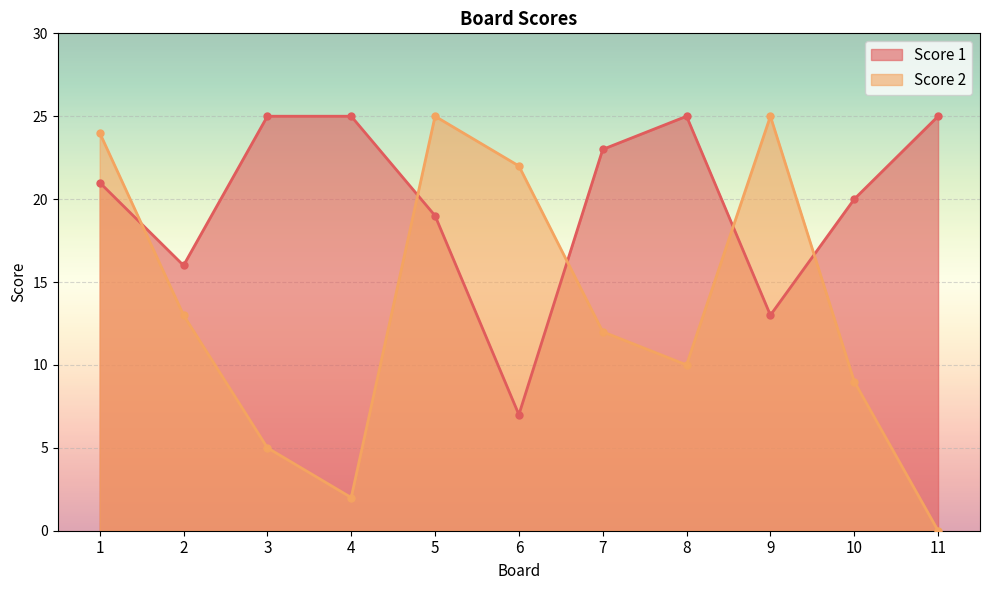

Reading left to right, extract all data points from this chart.

Score 1: 21	16	25	25	19	7	23	25	13	20	25
Score 2: 24	13	5	2	25	22	12	10	25	9	0